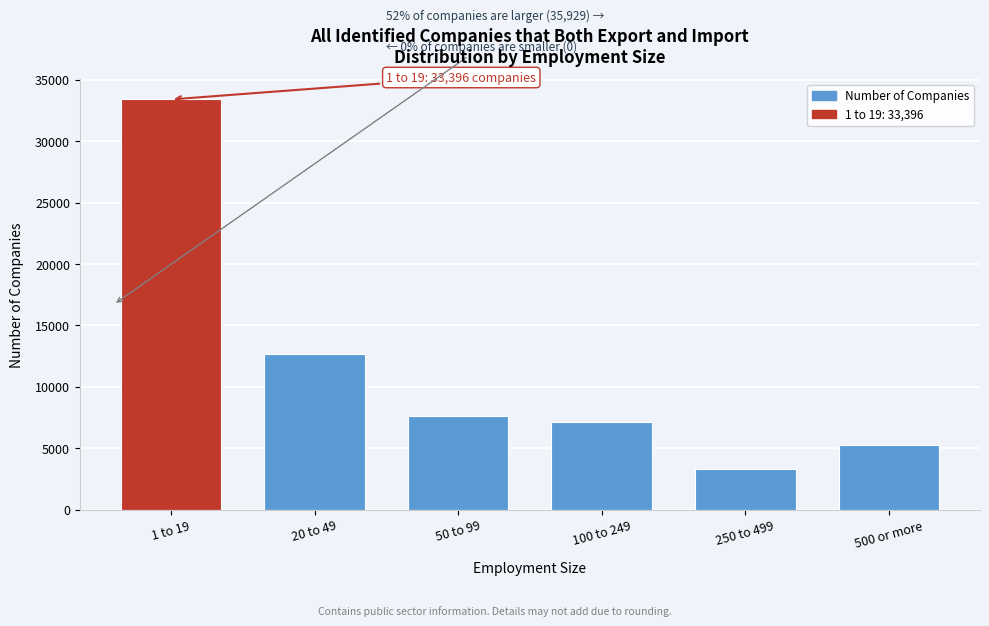

Reading left to right, what are all the values shown in this chart?

1 to 19=33396	20 to 49=12660	50 to 99=7622	100 to 249=7104	250 to 499=3276	500 or more=5267